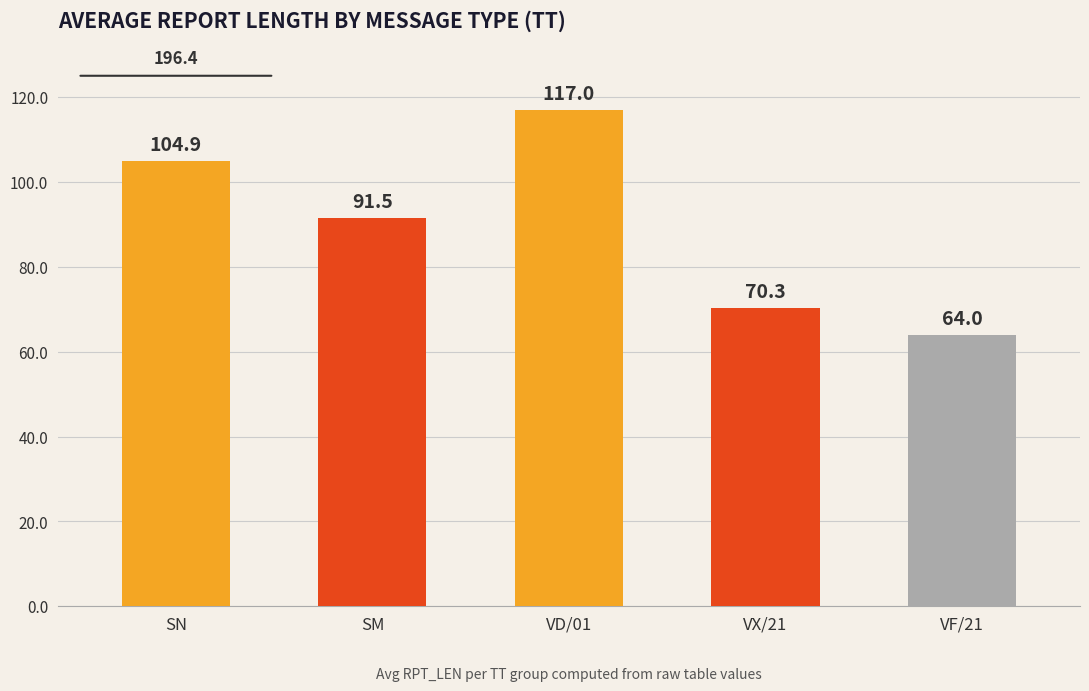

How many bars are there in total?

5